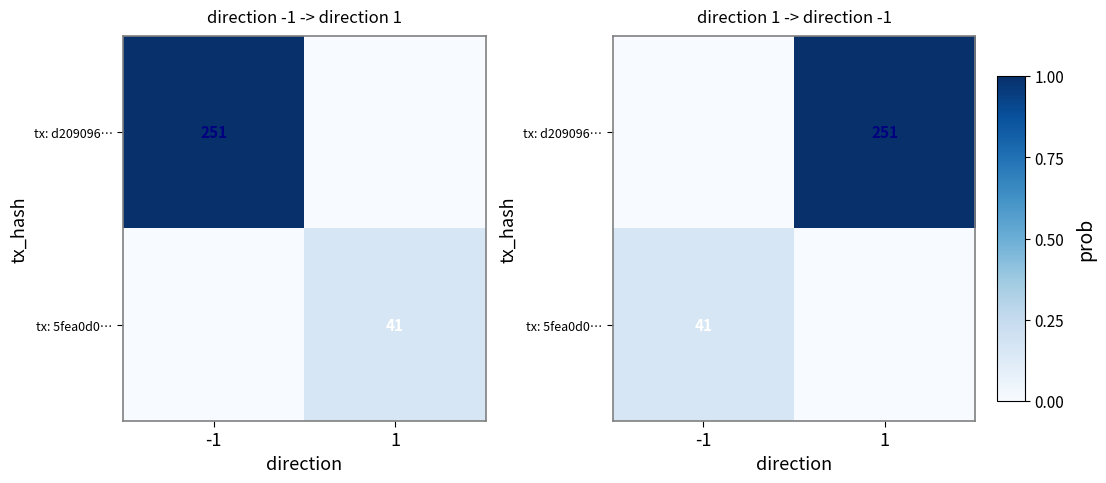

Which category has the lowest value in the tx: 5fea0d0… series?

1